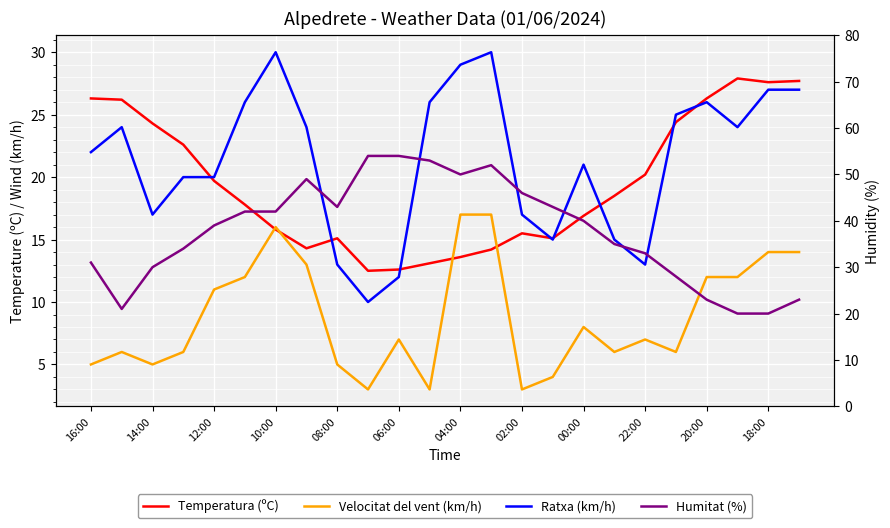

The value of Humitat (%) at 14:00 is 12.4. True or false?

False